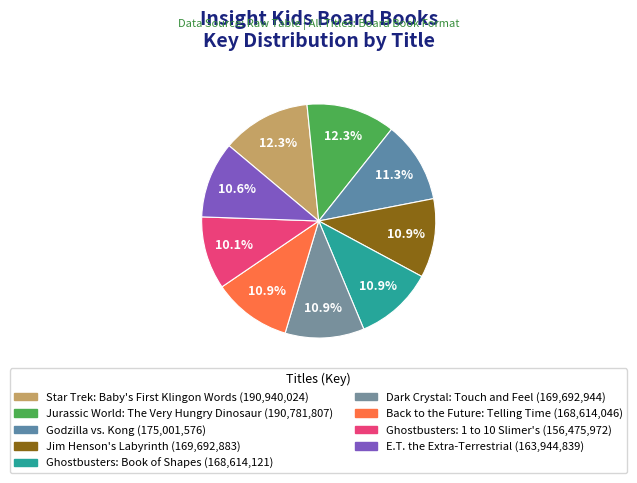

What percentage is the Ghostbusters: Book of Shapes slice, to the nearest percent?

11%